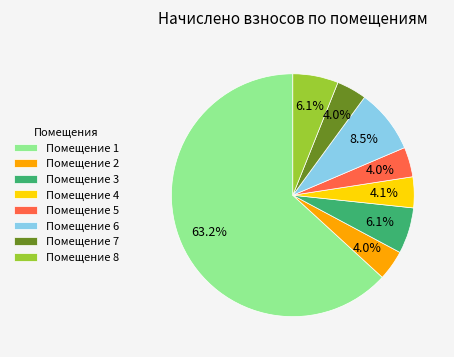

Combined, do Помещение 1 and Помещение 4 account for over 50%?

Yes